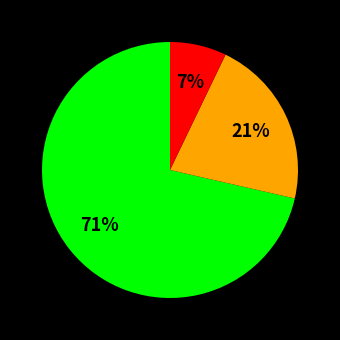

Is there any slice that represents more than half of the pie?

Yes